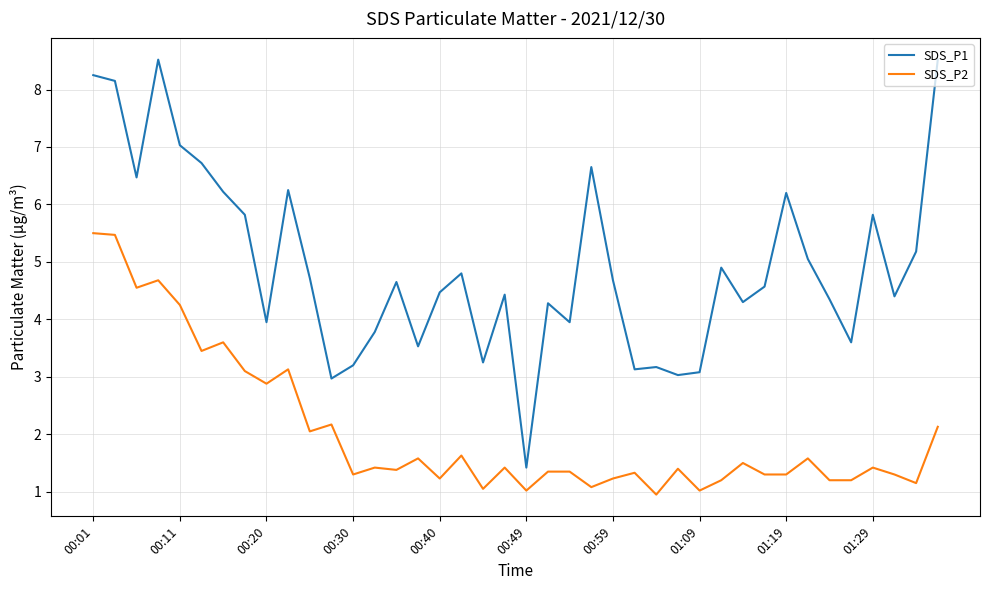

Which series has the largest range (max minus min)?

SDS_P1